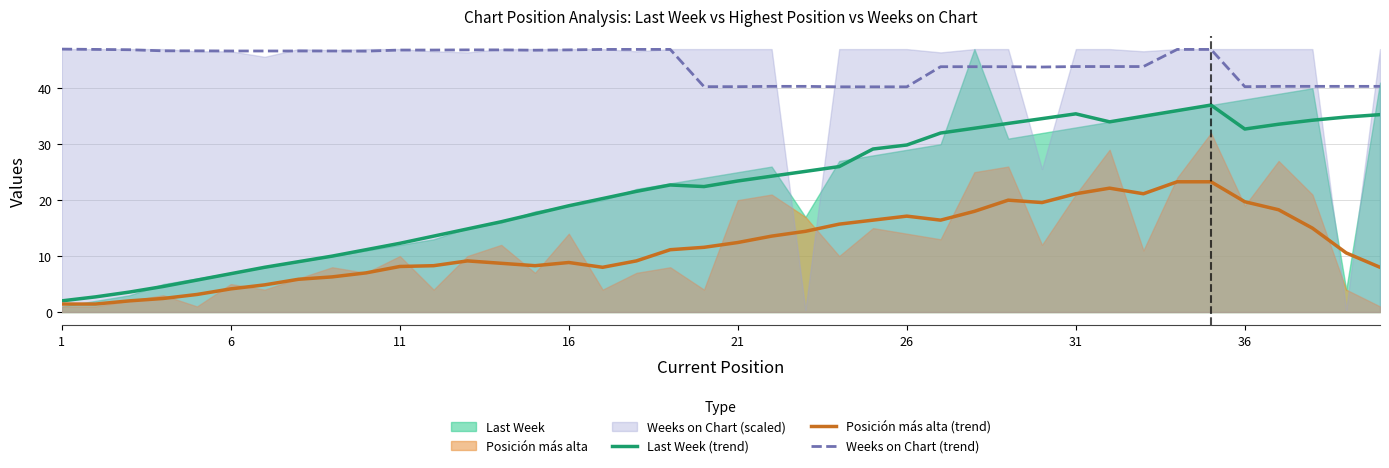

True or false: Posición más alta (trend) and Weeks on Chart (trend) cross at least once.

False